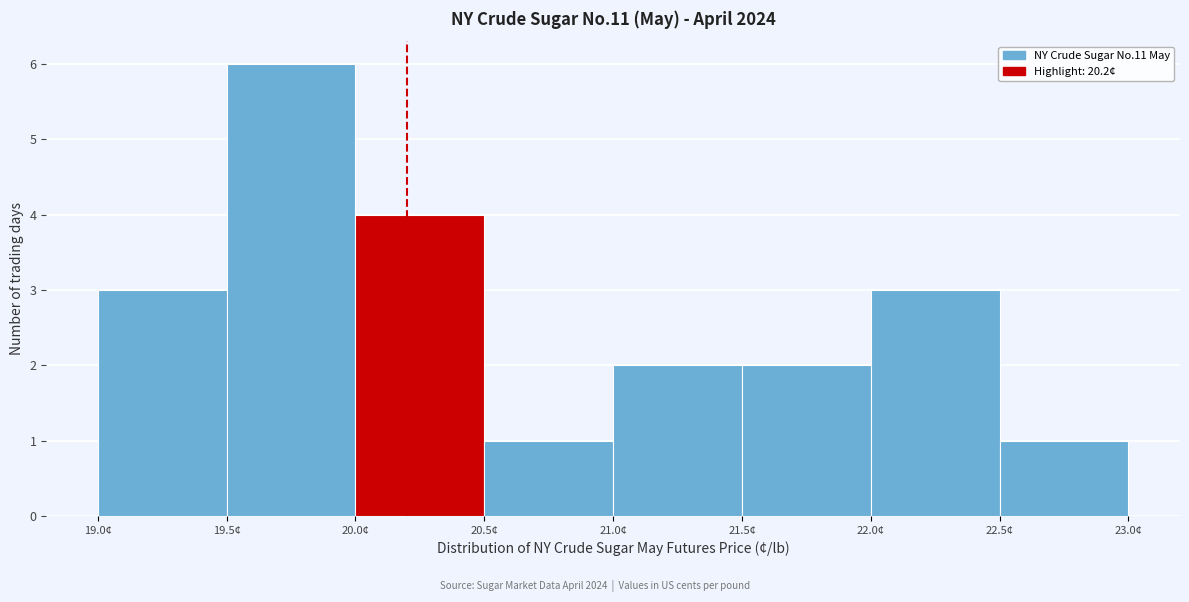

Which range on the x-axis has the tallest bar?

19.5 to 20.0